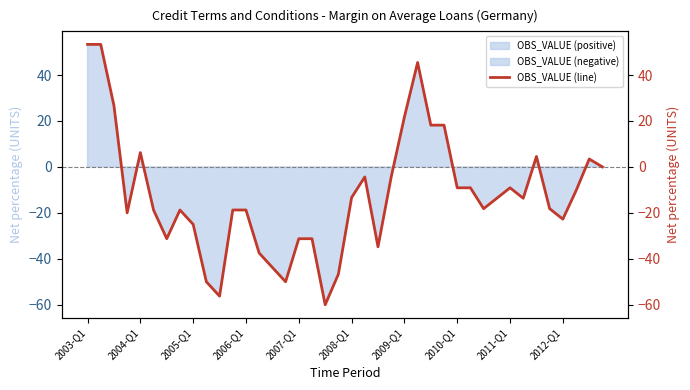

What is the difference between the maximum and minimum values?

113.3